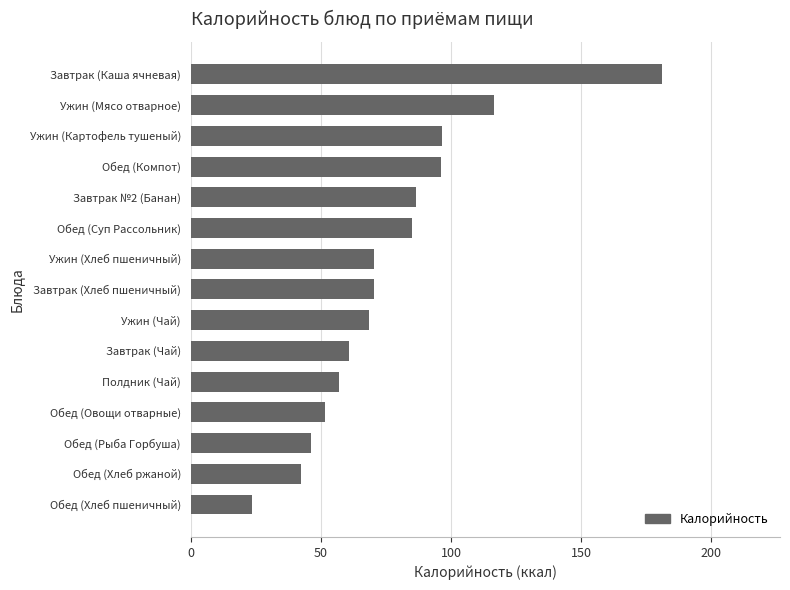

What is the difference between the second highest and minimum values?

92.9